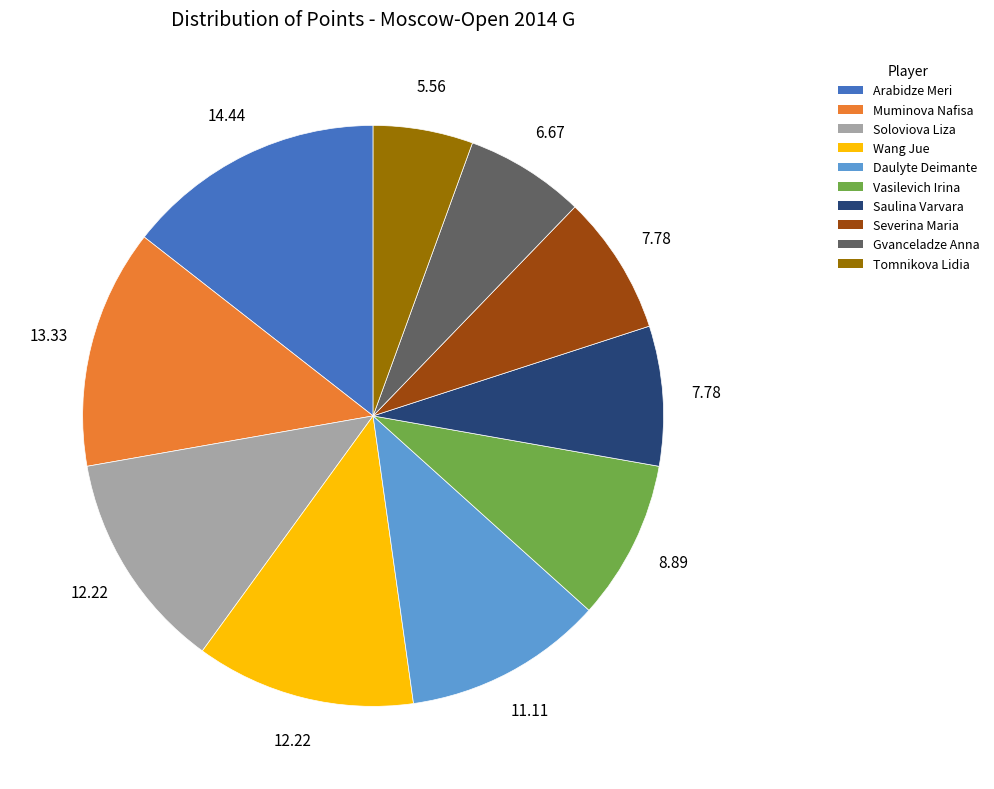

Does Arabidze Meri account for over 50% of the chart?

No